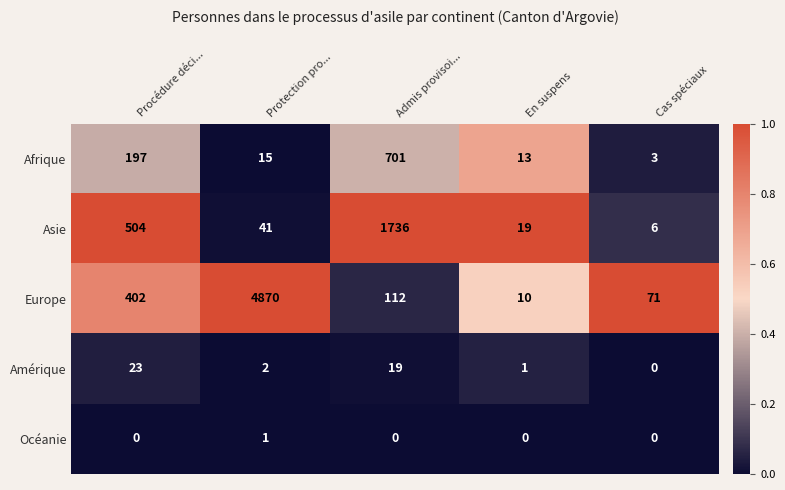

What is the maximum value shown in the chart?

4870